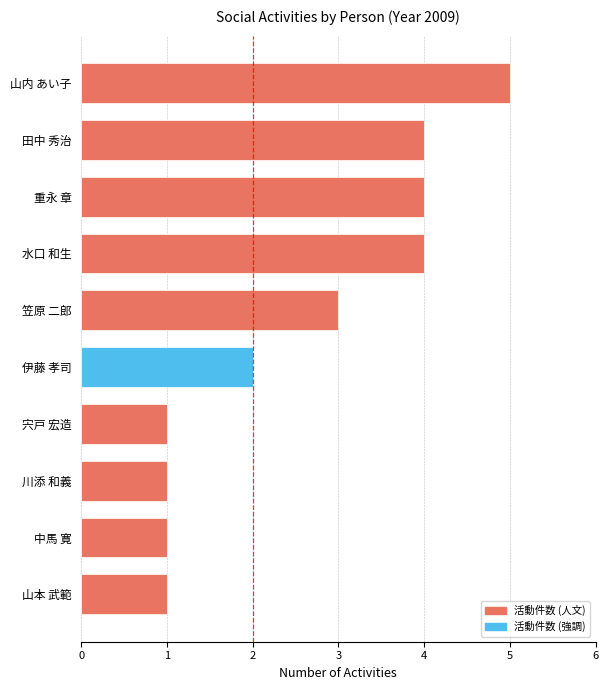

Where is the data nearest to the value 3?

笠原 二郎